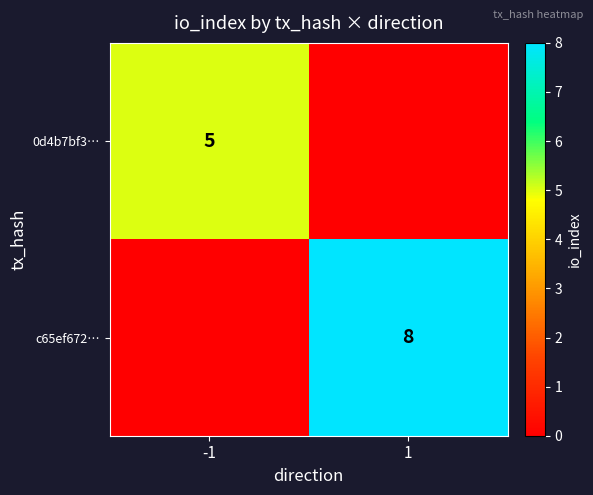

The c65ef672… series shows 8 at 1. True or false?

True